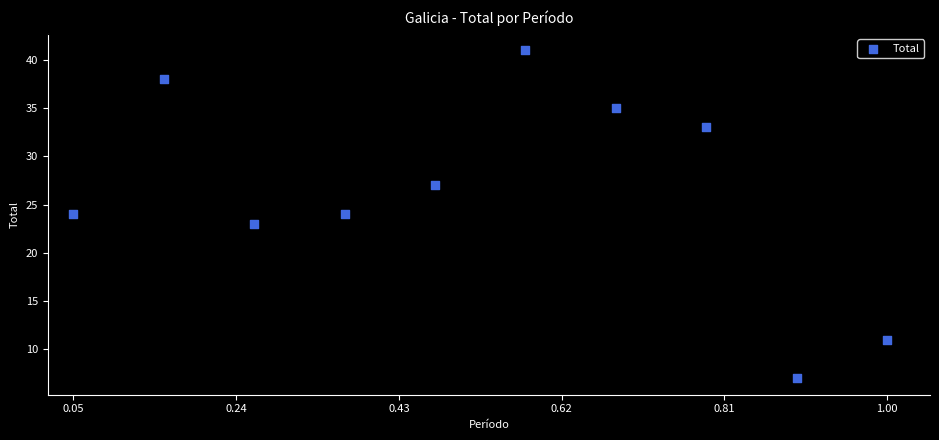

What is the average Y value?

26